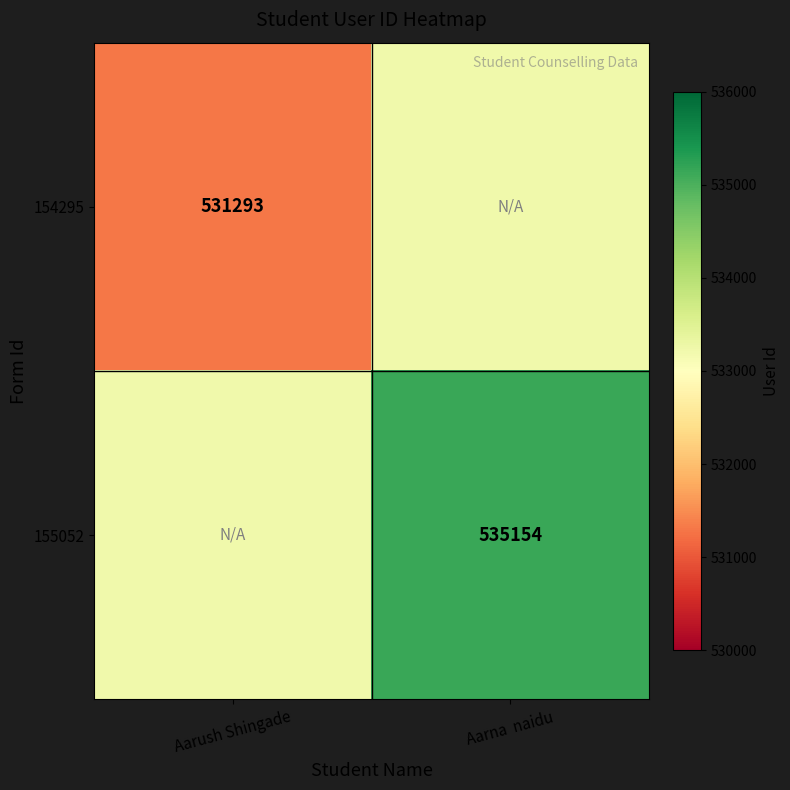

The 155052 series shows 535154 at Aarna  naidu. True or false?

True